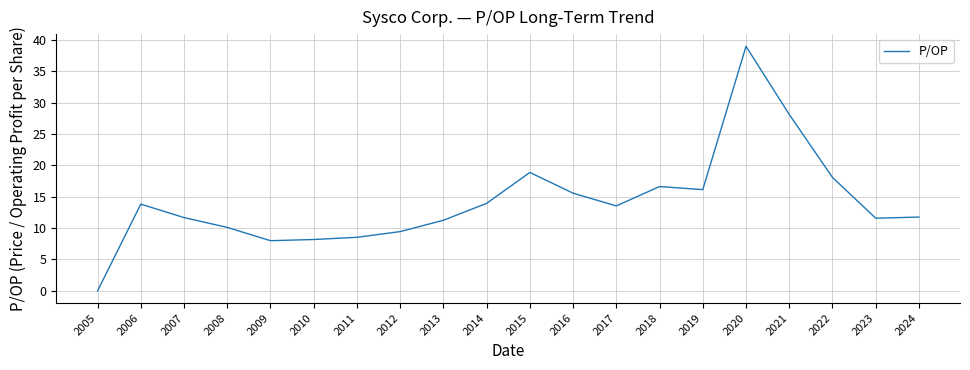

What is the approximate value at 2022?

18.1